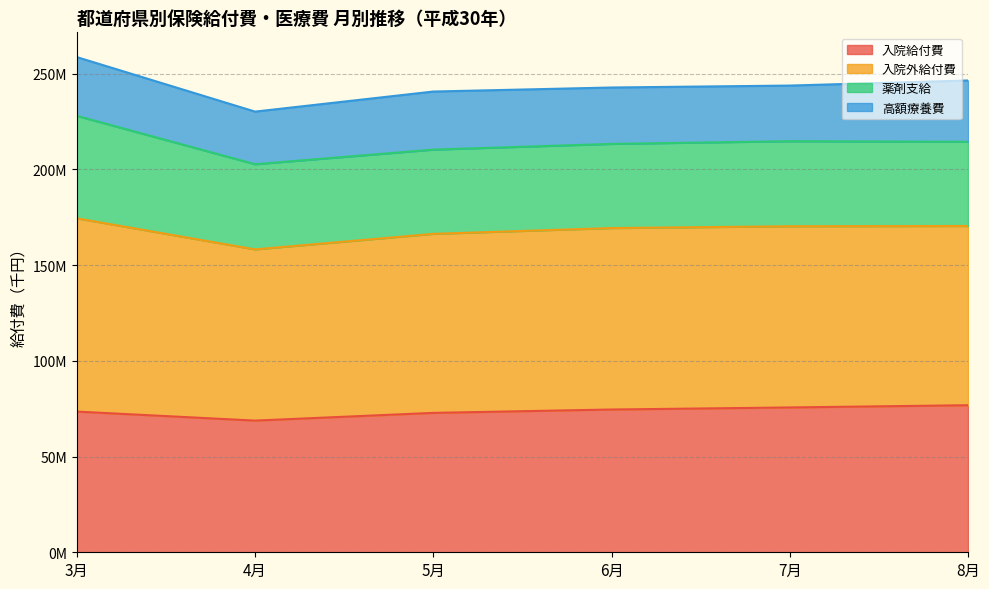

What are all the series names shown in the legend?

入院給付費, 入院外給付費, 薬剤支給, 高額療養費